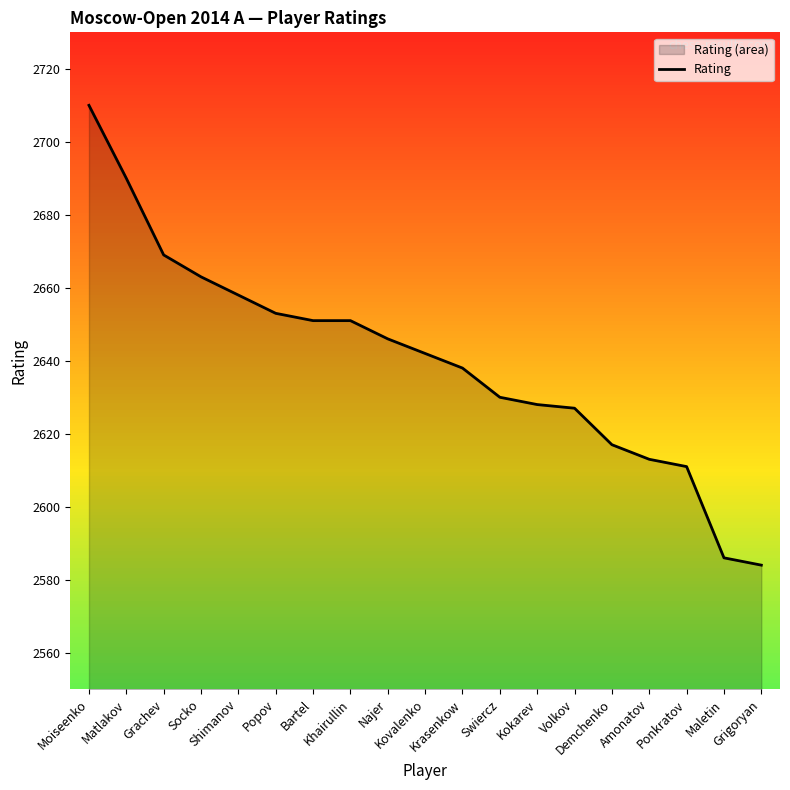

List the labels in order of value, smallest first.

Grigoryan, Maletin, Ponkratov, Amonatov, Demchenko, Volkov, Kokarev, Swiercz, Krasenkow, Kovalenko, Najer, Bartel, Khairullin, Popov, Shimanov, Socko, Grachev, Matlakov, Moiseenko